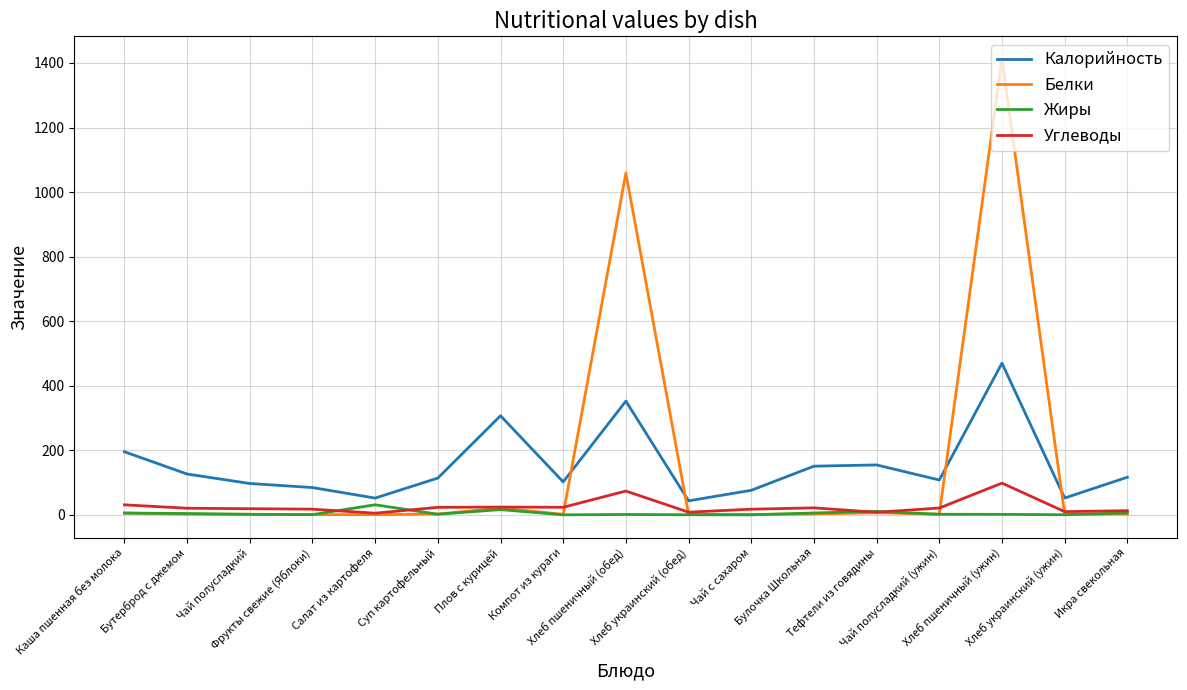

What is the greatest value displayed?

1412.0